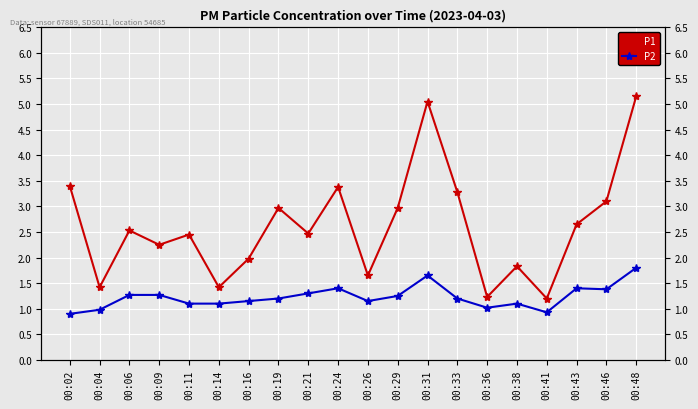

Rank the series at 00:19 from lowest to highest value.

P2, P1